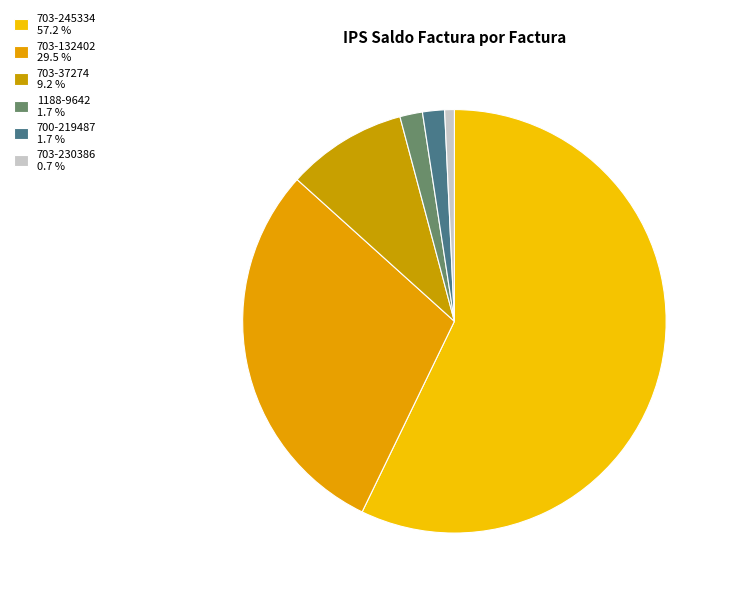

Count the number of slices in the pie.

6